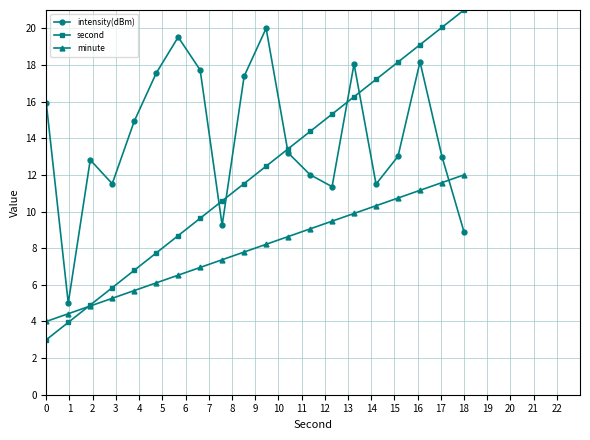

What is the minimum value for intensity(dBm)?

5.0